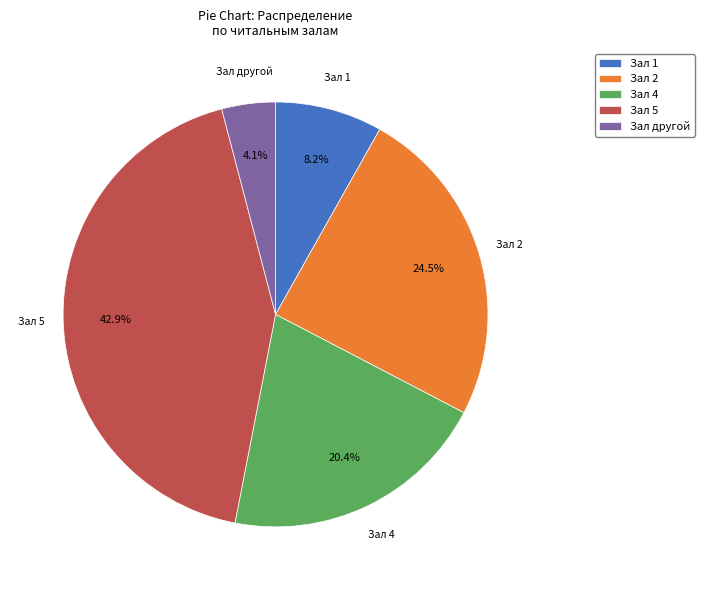

To the nearest percent, what is the difference between the largest and smallest slice percentages?

39%